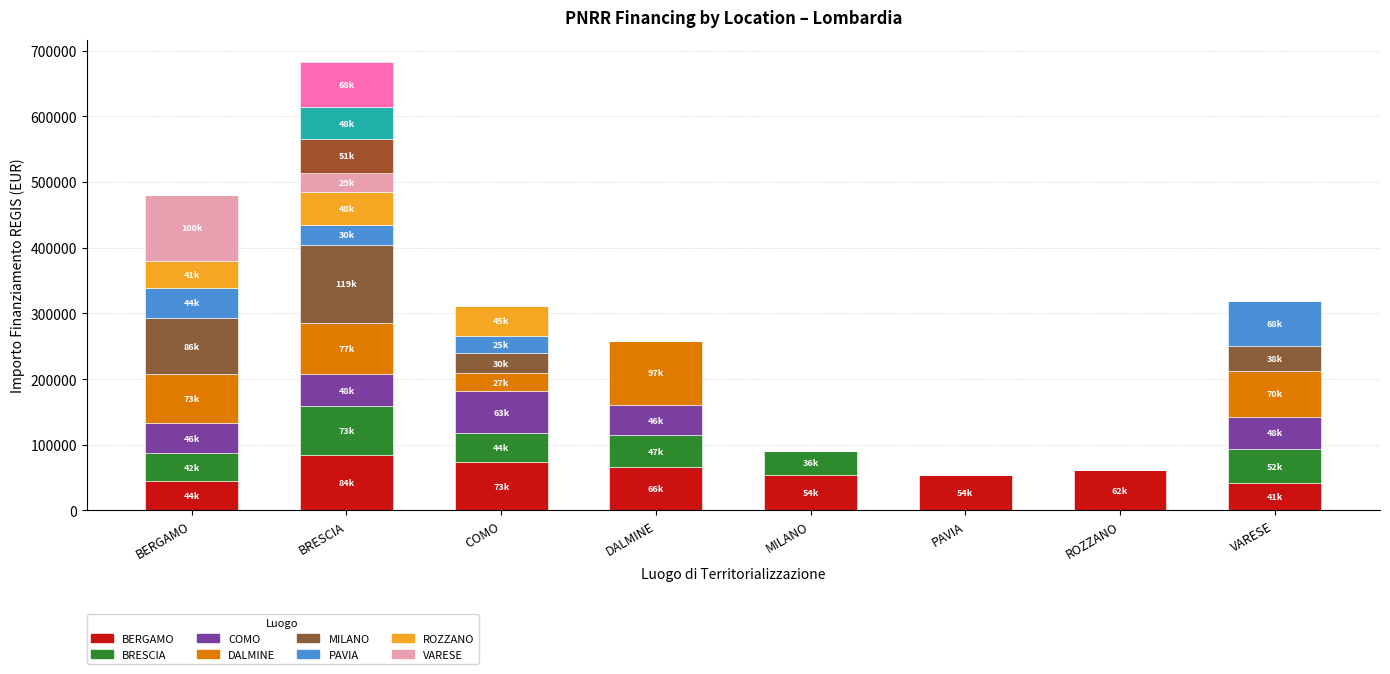

The Progetto 2 series shows 73250.1 at BRESCIA. True or false?

True